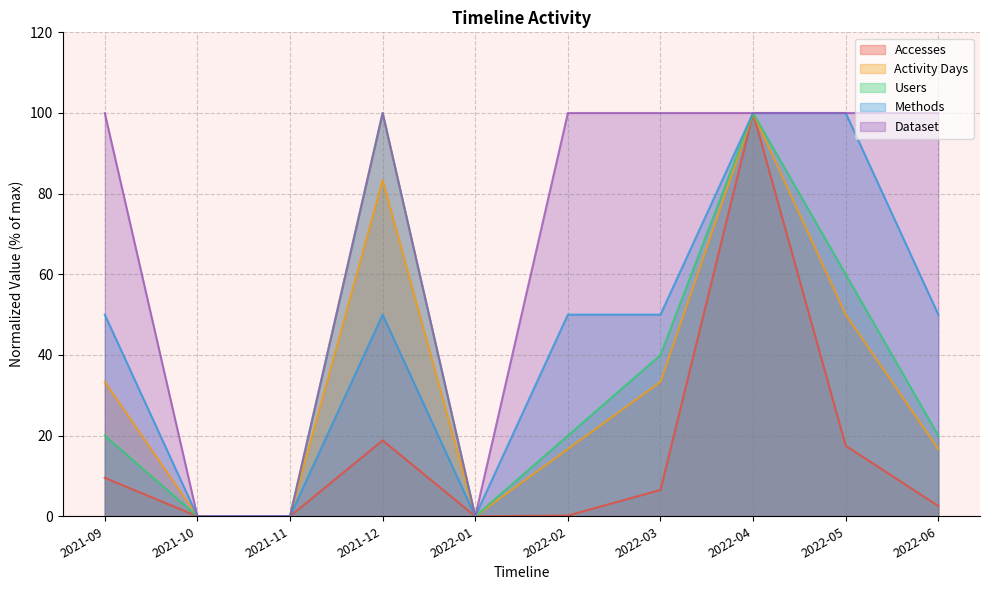

What are all the series names shown in the legend?

Accesses, Activity Days, Users, Methods, Dataset